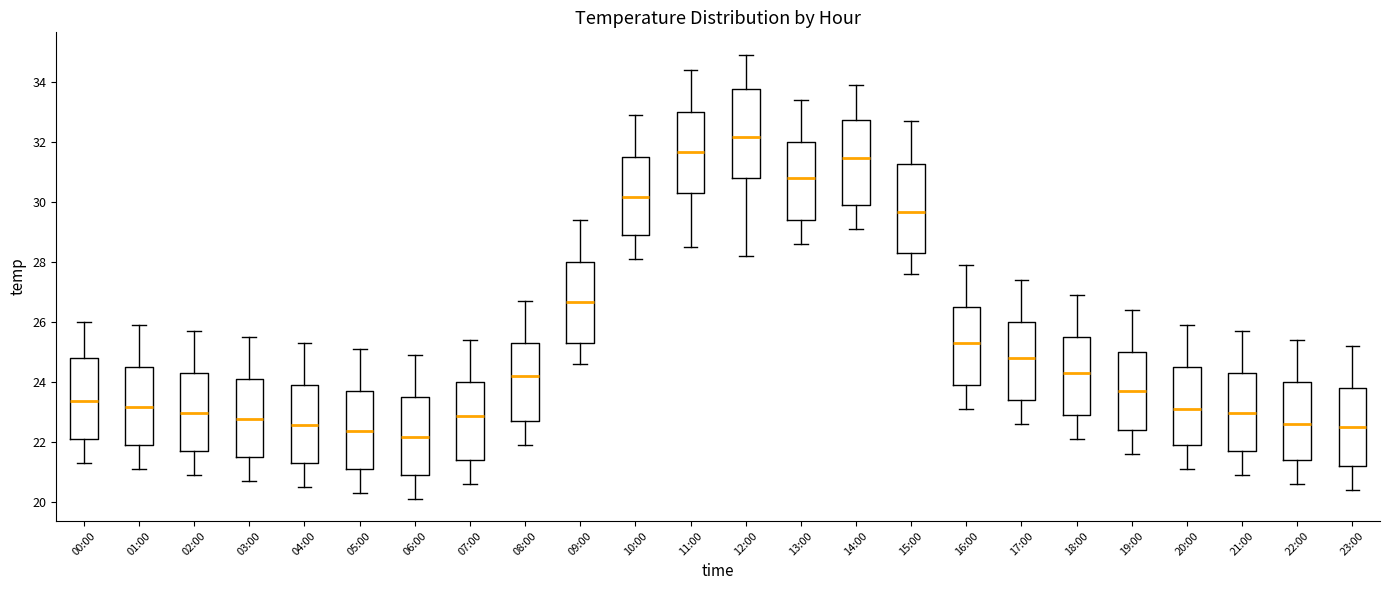

Reading left to right, read every box against the y-axis: the position of its median line, the range the box covers, and the ends of its whiskers. The values are not printed on the chart, so give them approximately, as read against the axis.

00:00: median 23.4, box 22.0 to 24.8, whiskers 21.4 to 26.0
01:00: median 23.2, box 21.8 to 24.4, whiskers 21.2 to 26.0
02:00: median 23.0, box 21.6 to 24.2, whiskers 21.0 to 25.8
03:00: median 22.8, box 21.4 to 24.0, whiskers 20.8 to 25.6
04:00: median 22.6, box 21.2 to 23.8, whiskers 20.6 to 25.4
05:00: median 22.4, box 21.0 to 23.6, whiskers 20.4 to 25.2
06:00: median 22.2, box 20.8 to 23.4, whiskers 20.2 to 25.0
07:00: median 22.8, box 21.4 to 24.0, whiskers 20.6 to 25.4
08:00: median 24.2, box 22.6 to 25.2, whiskers 22.0 to 26.8
09:00: median 26.6, box 25.4 to 28.0, whiskers 24.6 to 29.4
10:00: median 30.2, box 28.8 to 31.4, whiskers 28.2 to 33.0
11:00: median 31.6, box 30.2 to 33.0, whiskers 28.6 to 34.4
12:00: median 32.2, box 30.8 to 33.8, whiskers 28.2 to 35.0
13:00: median 30.8, box 29.4 to 32.0, whiskers 28.6 to 33.4
14:00: median 31.4, box 29.8 to 32.8, whiskers 29.2 to 34.0
15:00: median 29.6, box 28.2 to 31.2, whiskers 27.6 to 32.8
16:00: median 25.4, box 23.8 to 26.4, whiskers 23.2 to 28.0
17:00: median 24.8, box 23.4 to 26.0, whiskers 22.6 to 27.4
18:00: median 24.4, box 22.8 to 25.4, whiskers 22.2 to 27.0
19:00: median 23.8, box 22.4 to 25.0, whiskers 21.6 to 26.4
20:00: median 23.2, box 21.8 to 24.4, whiskers 21.2 to 26.0
21:00: median 23.0, box 21.6 to 24.2, whiskers 21.0 to 25.8
22:00: median 22.6, box 21.4 to 24.0, whiskers 20.6 to 25.4
23:00: median 22.6, box 21.2 to 23.8, whiskers 20.4 to 25.2